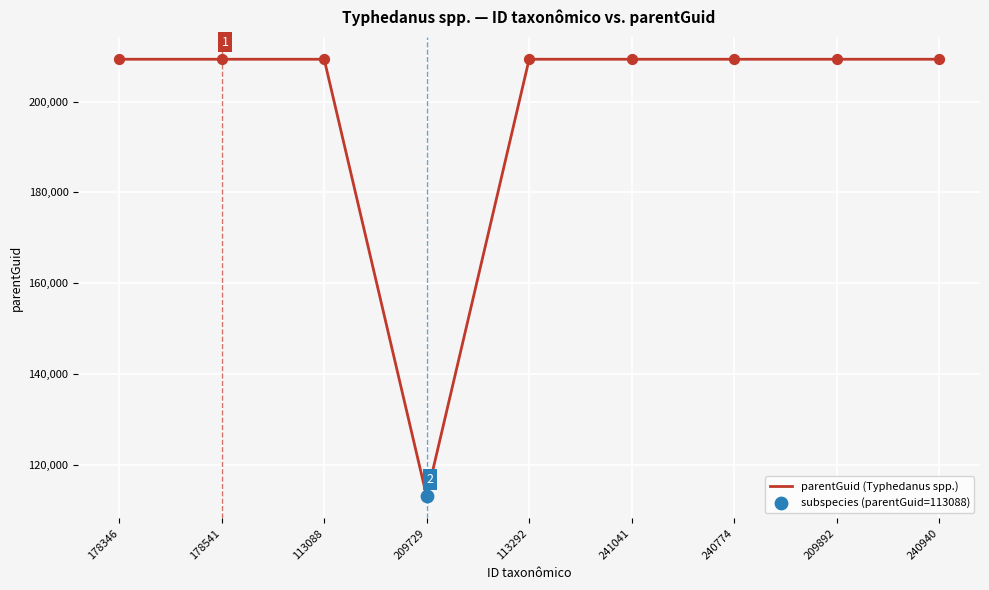

What is the ratio of the value at 240940 to the value at 113088?

1.0